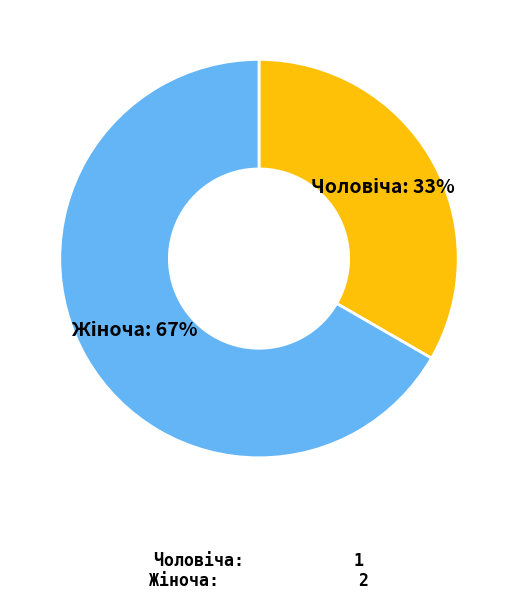

Does any single category account for the majority?

Yes